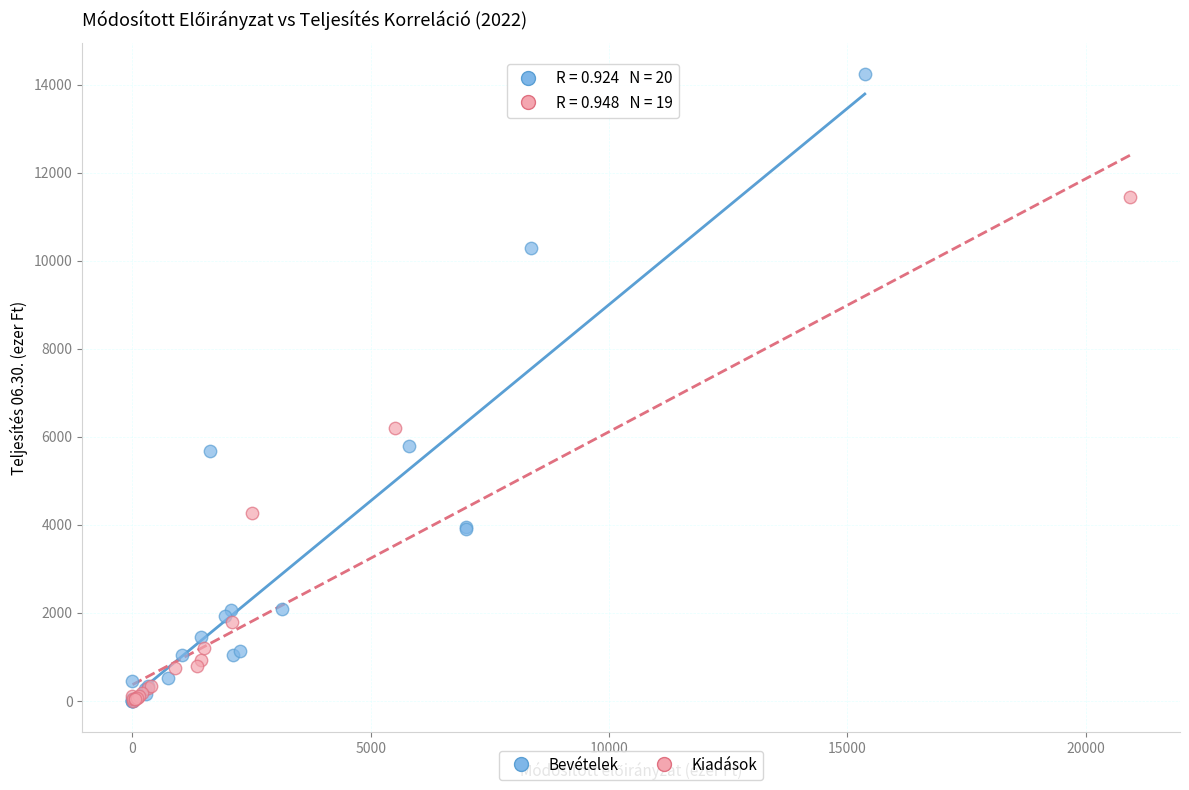

Which series contains the highest Y value?

Bevételek